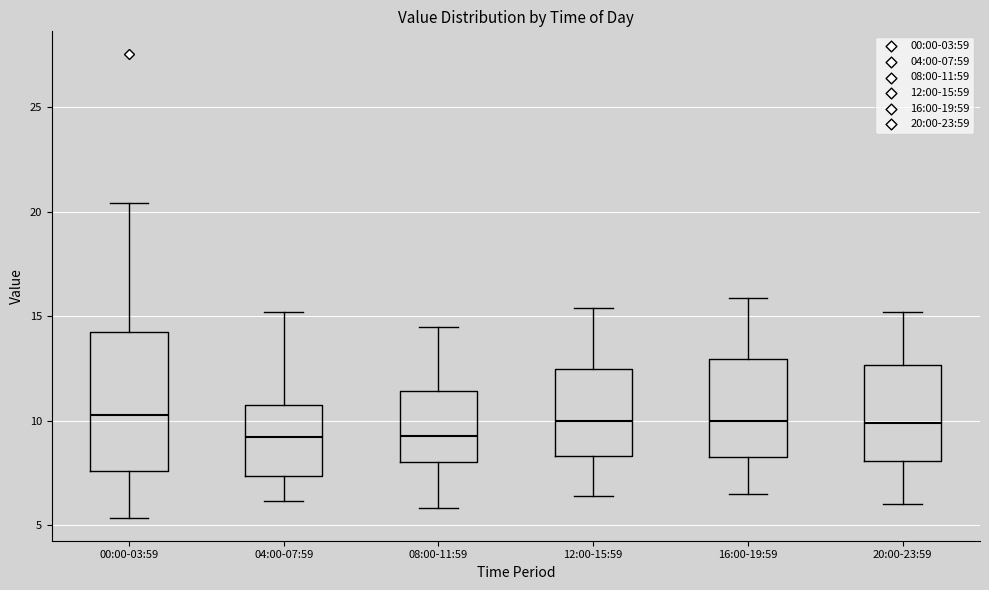

Reading left to right, transcribe this box plot: for each box, give where its median line is, the range the box spans, and where its two whiskers end, as read against the y-axis. The values are not printed on the chart, so give them approximately, as read against the axis.

00:00-03:59: median 10.5, box 7.5 to 14.0, whiskers 5.5 to 20.5
04:00-07:59: median 9.0, box 7.5 to 11.0, whiskers 6.0 to 15.0
08:00-11:59: median 9.5, box 8.0 to 11.5, whiskers 6.0 to 14.5
12:00-15:59: median 10.0, box 8.5 to 12.5, whiskers 6.5 to 15.5
16:00-19:59: median 10.0, box 8.5 to 13.0, whiskers 6.5 to 16.0
20:00-23:59: median 10.0, box 8.0 to 12.5, whiskers 6.0 to 15.0